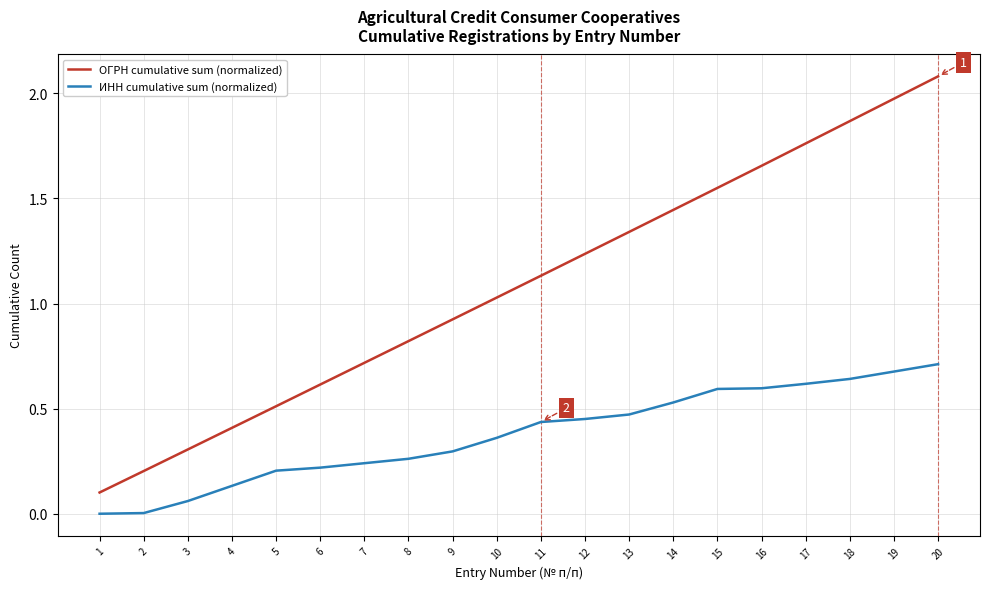

At which label does ОГРН cumulative sum (normalized) reach its minimum?

1